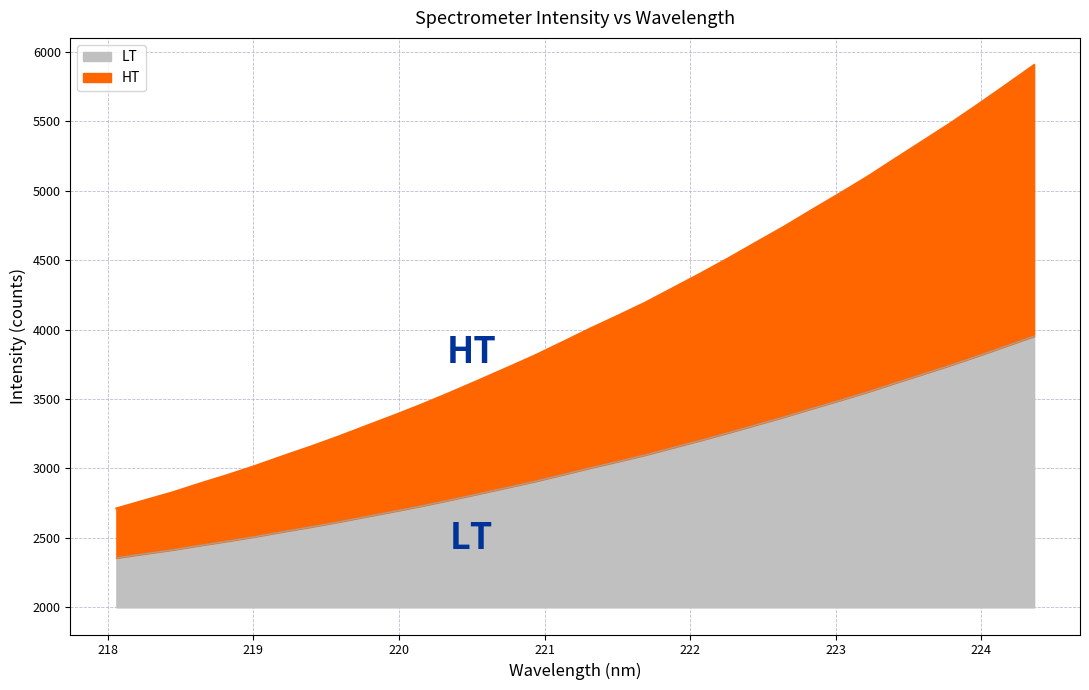

What is the label of the 23rd point from the right?

220.1623